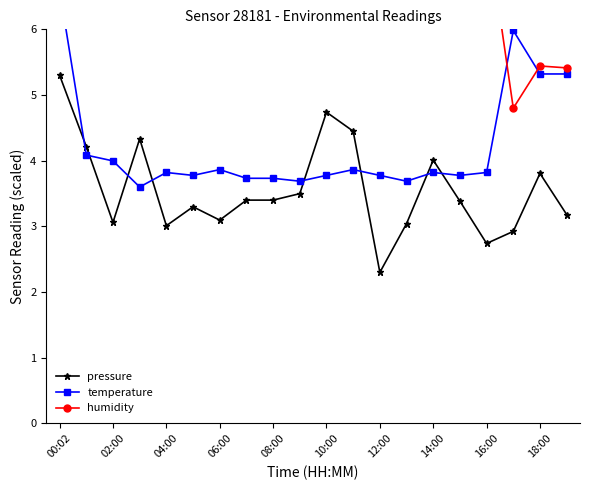

How many times do temperature and pressure cross each other?

8